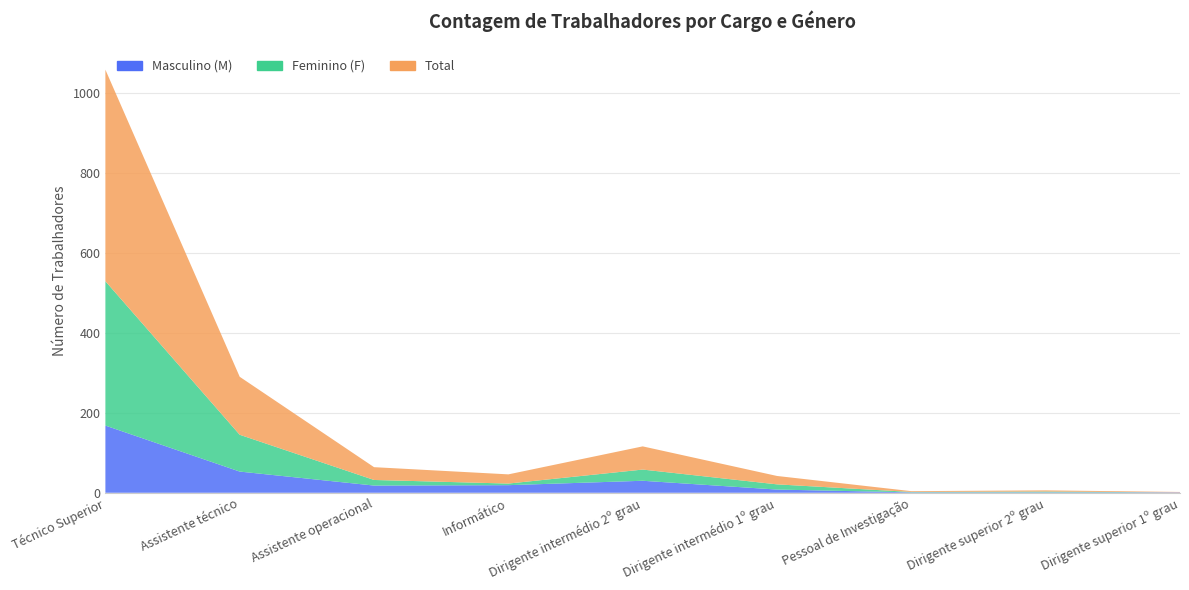

Reading right to left, transcribe all the data shown in this chart.

Masculino (M): 1	1	1	8	30	19	18	53	168
Feminino (F): 0	2	1	13	28	4	14	92	361
Total: 1	3	2	21	58	23	32	145	529